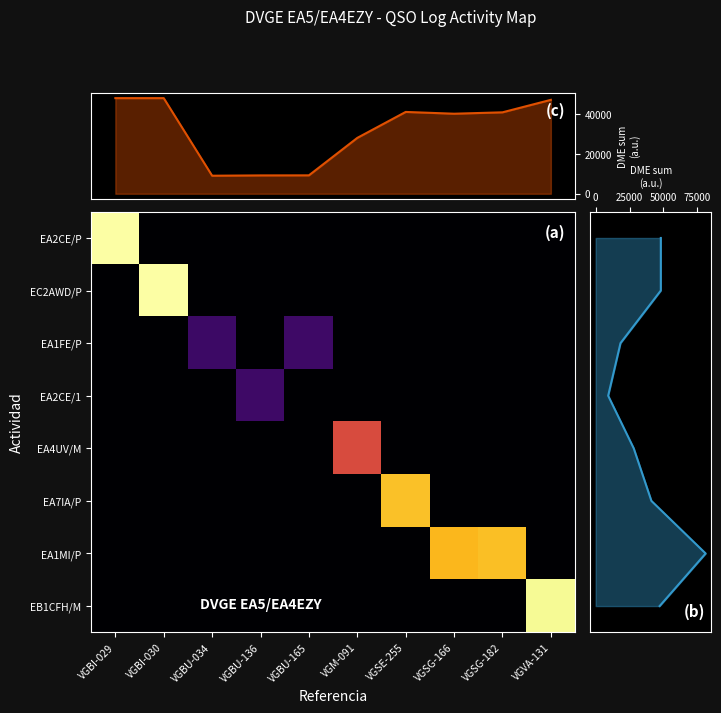

Is it true that the value at VGSG-166 is 20702?

False